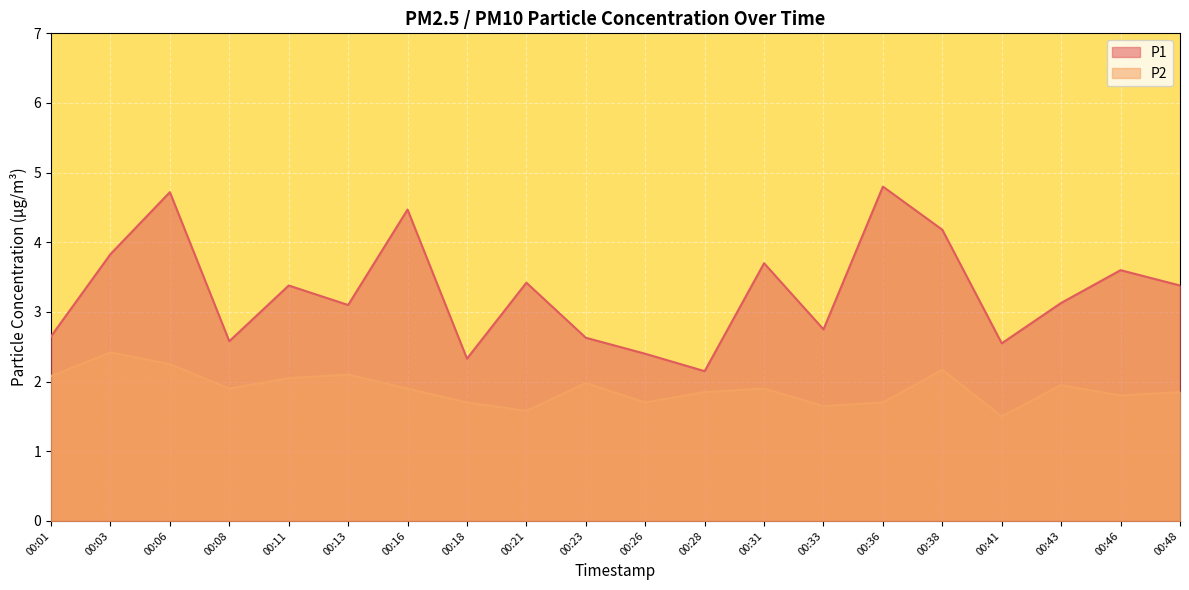

Which series has the largest total across all categories?

P1